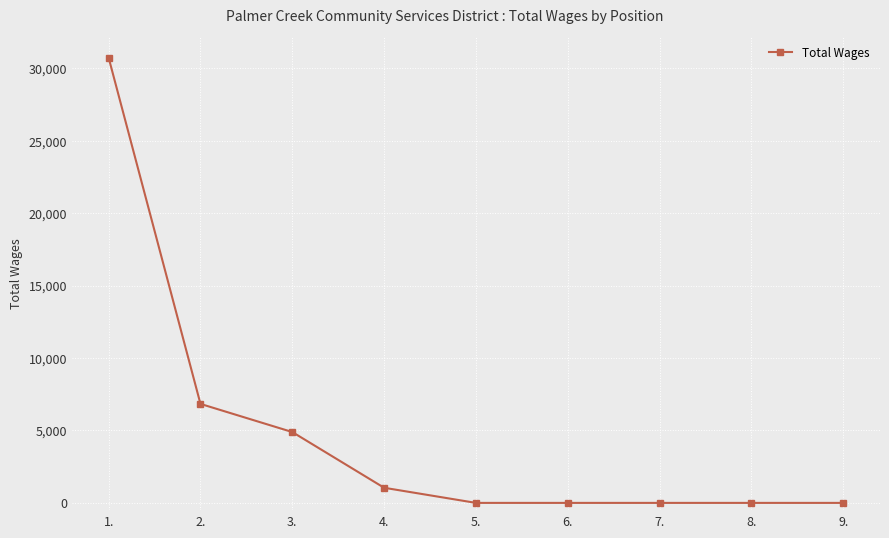

Which category has the highest value across all series?

1.